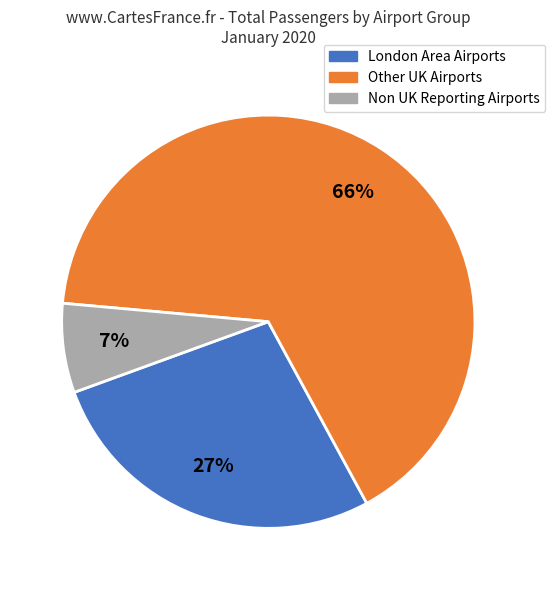

Is the sum of Non UK Reporting Airports and London Area Airports greater than half?

No